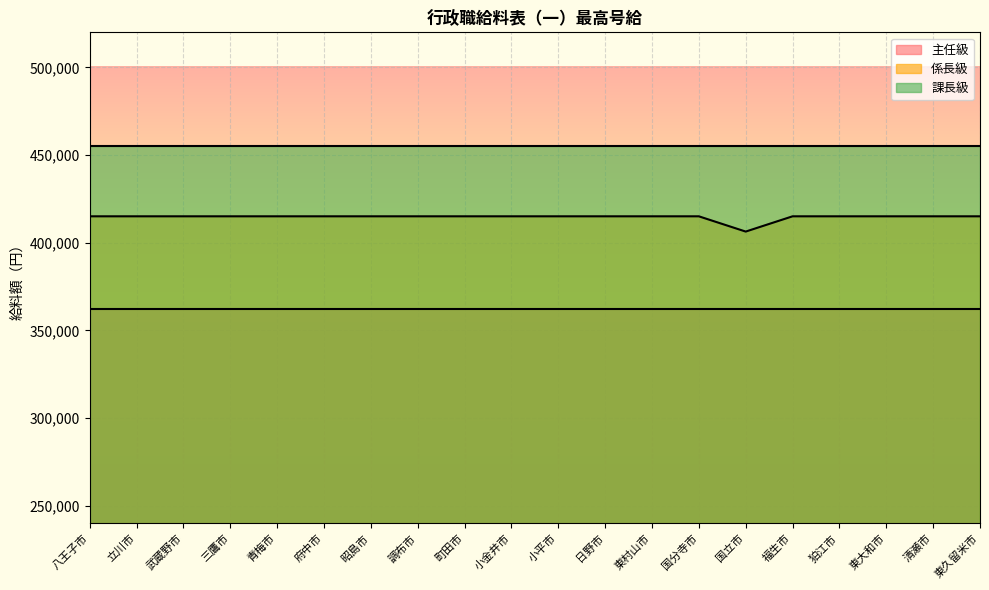

Which series has the largest total across all categories?

課長級